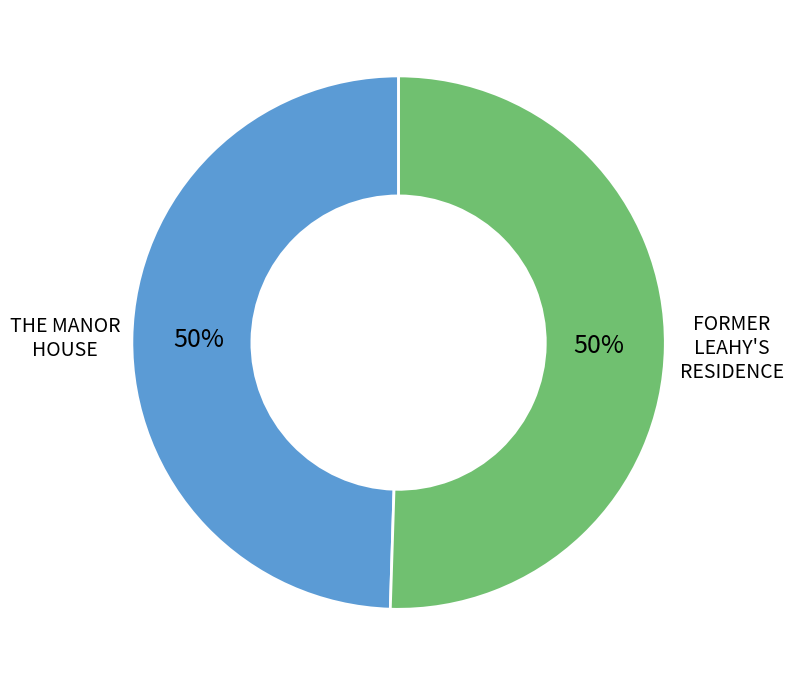

Combined, do THE MANOR HOUSE and FORMER LEAHY'S RESIDENCE account for over 50%?

Yes